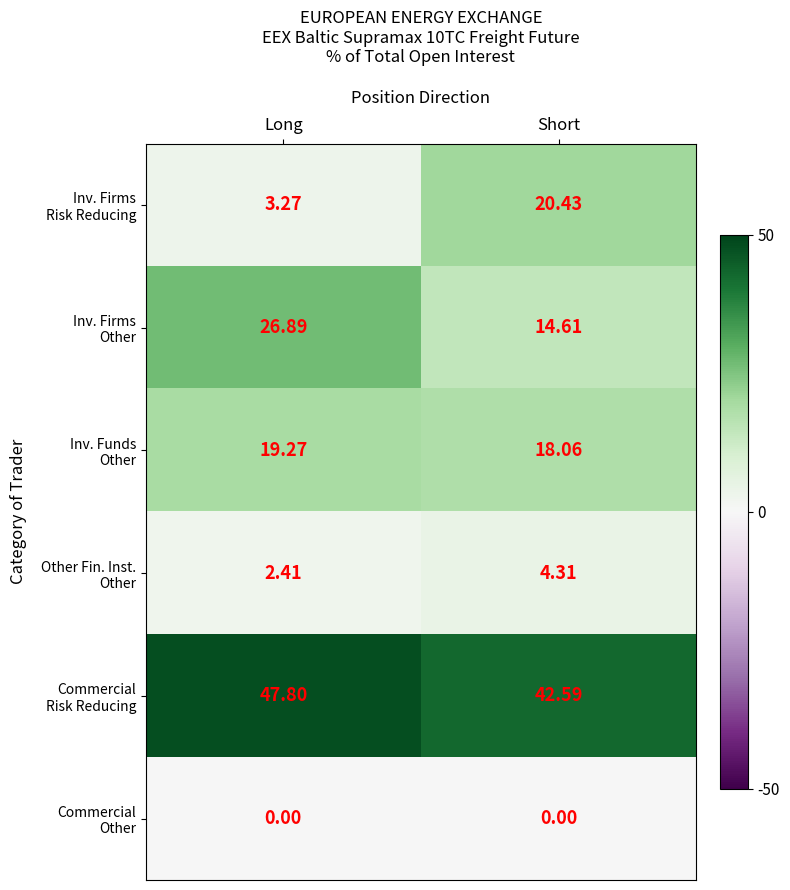

At which category is the sum across all series the highest?

Short